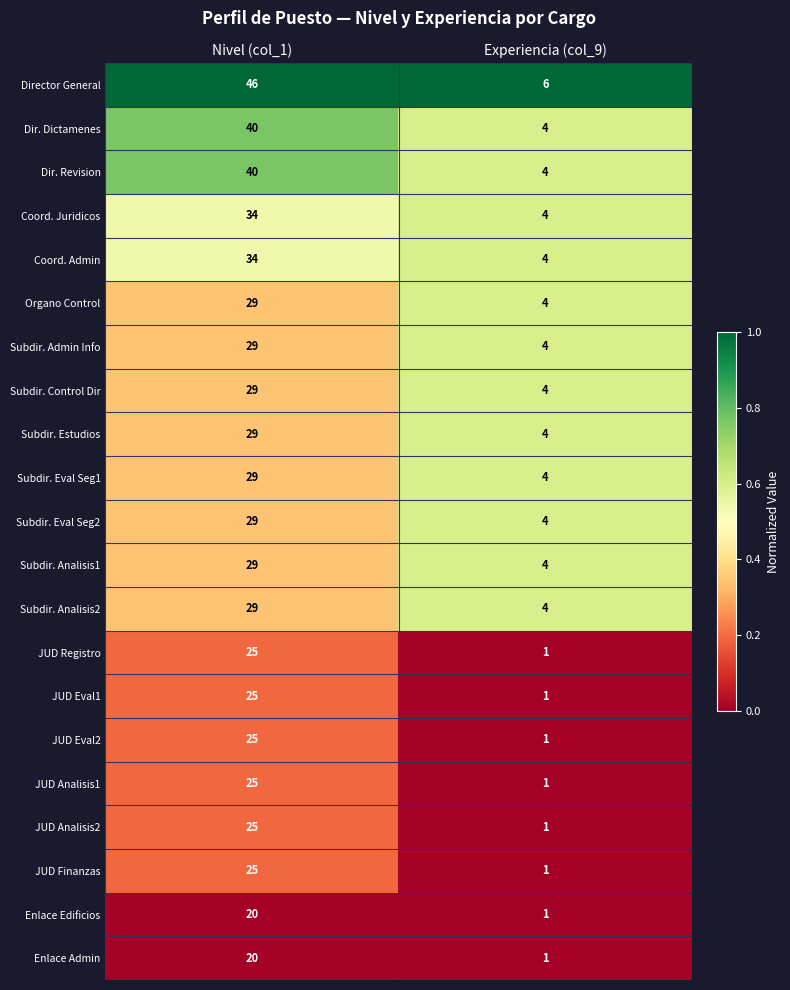

The value of JUD Eval2 at Nivel (col_1) is 25. True or false?

True